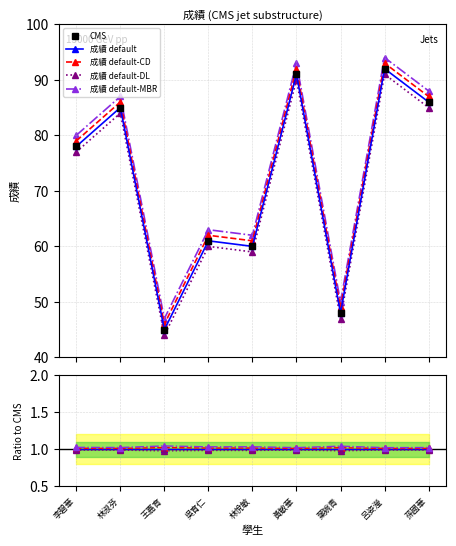

Between 林淑芬 and 王嘉育, which series saw the biggest shift?

CMS